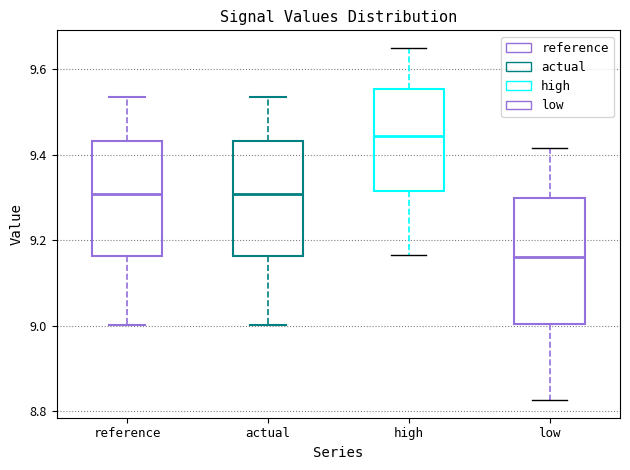

Which box's median line is the highest?

high